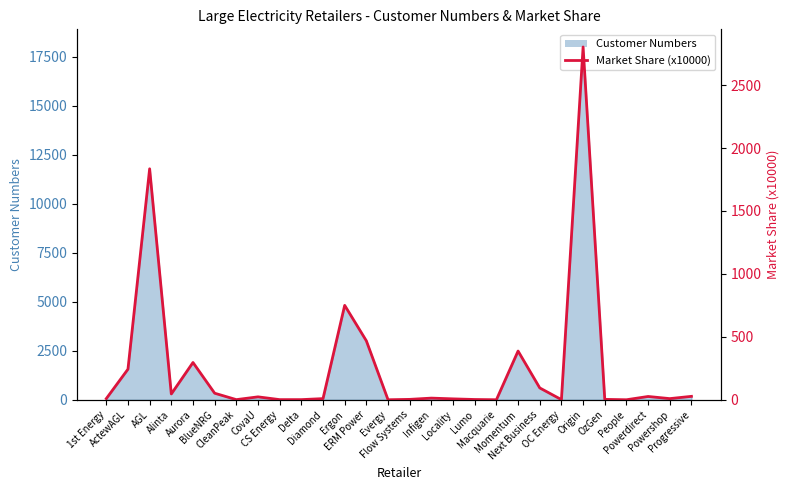

What is the sum of all values?

7109